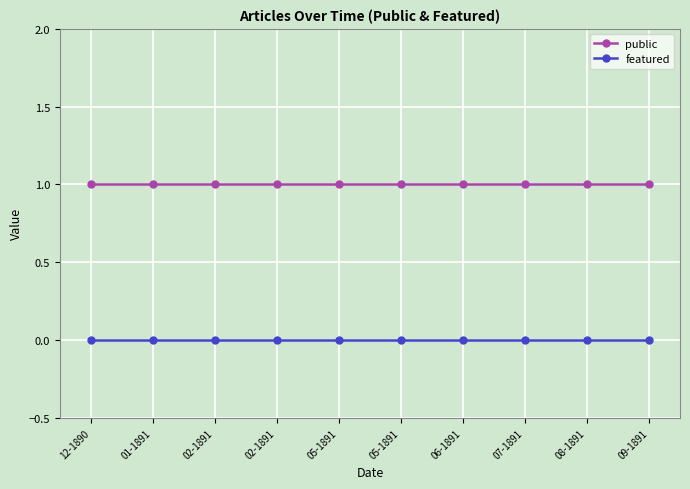

Which series has the widest spread of values?

public